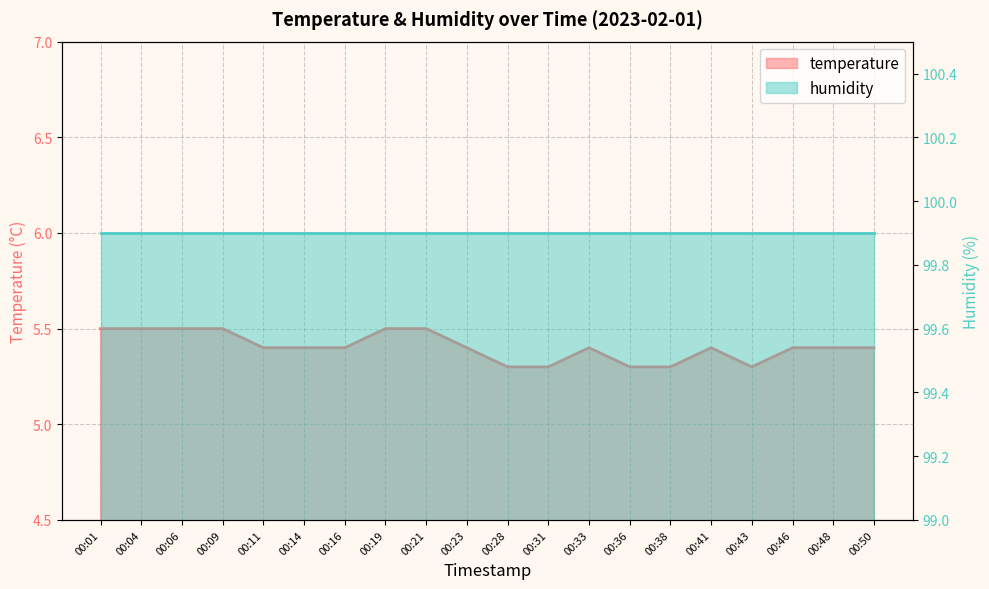

Reading left to right, extract all data points from this chart.

5.5	5.5	5.5	5.5	5.4	5.4	5.4	5.5	5.5	5.4	5.3	5.3	5.4	5.3	5.3	5.4	5.3	5.4	5.4	5.4